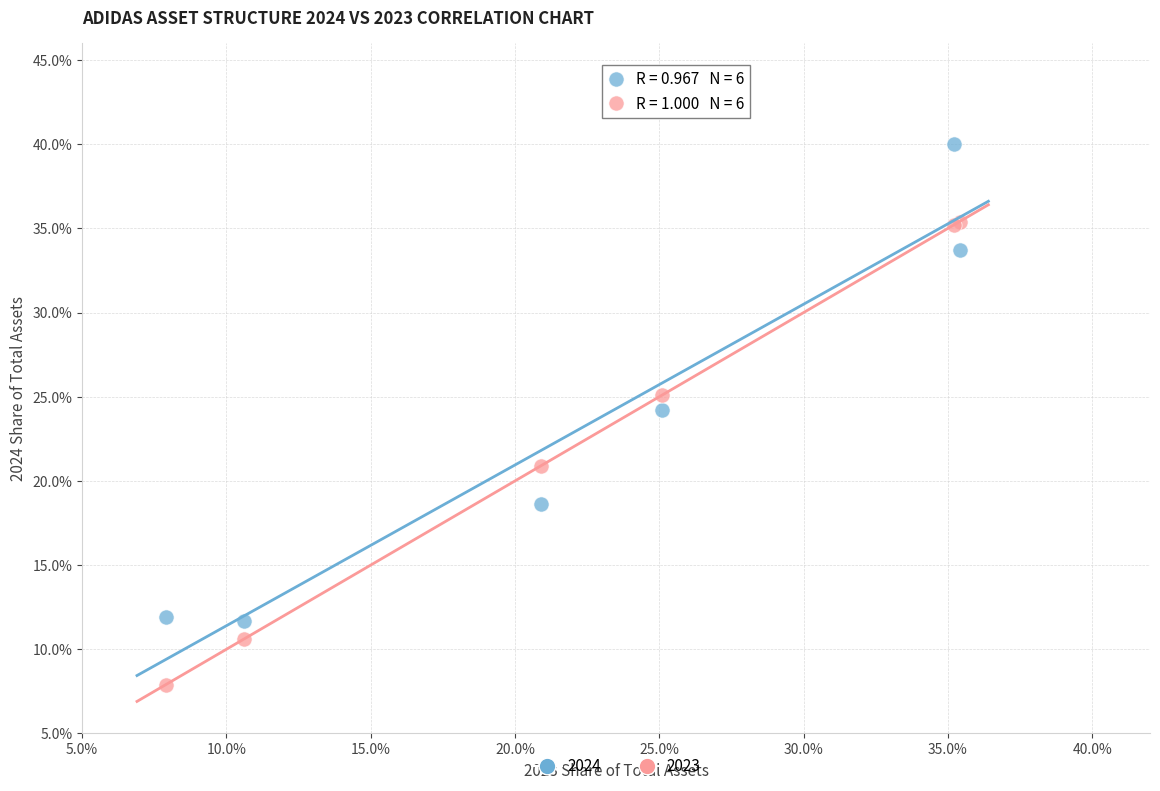

What are all the series names shown in the legend?

2024, 2023